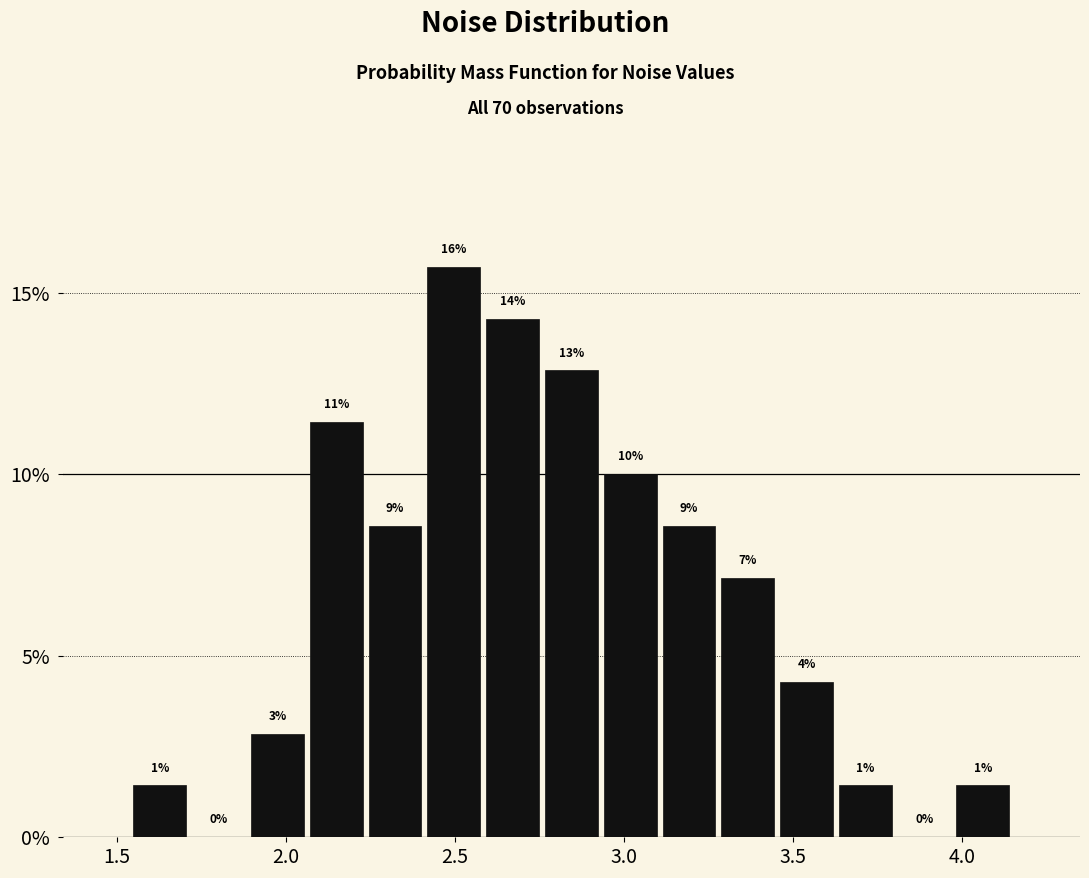

Around what value on the x-axis is the tallest bar? Give the approximate position of its centre, as read against the axis.

2.50